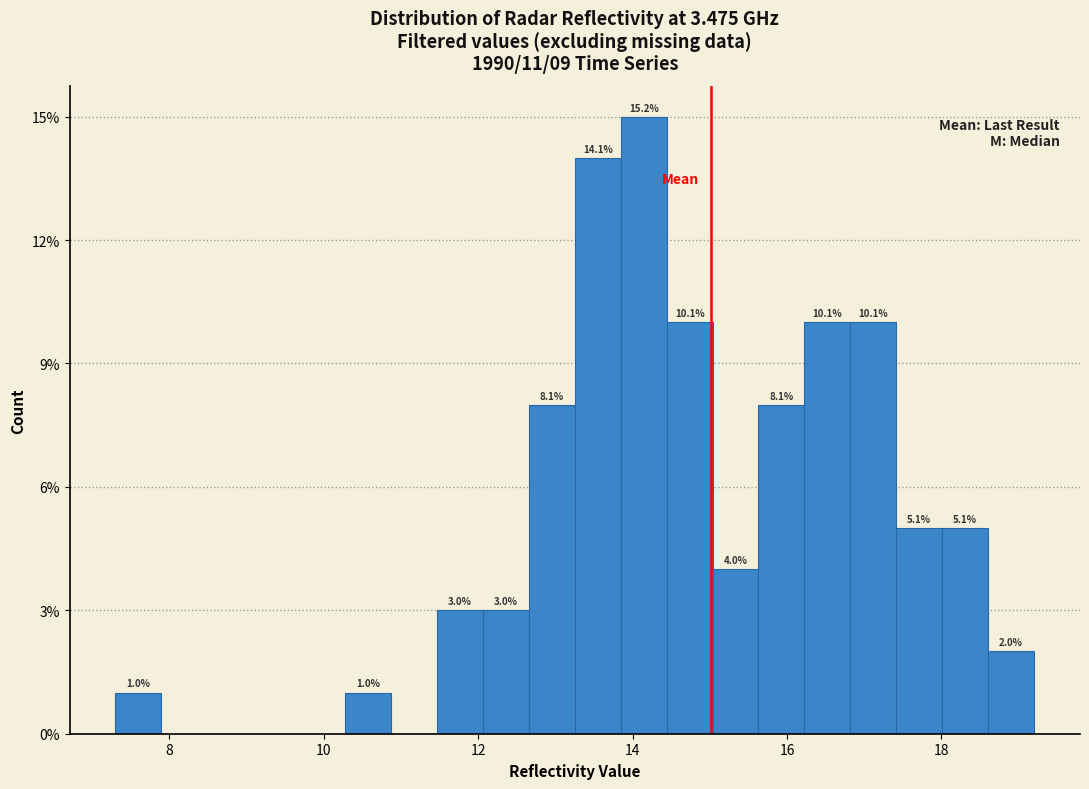

Around what value on the x-axis is the tallest bar? Give the approximate position of its centre, as read against the axis.

14.2